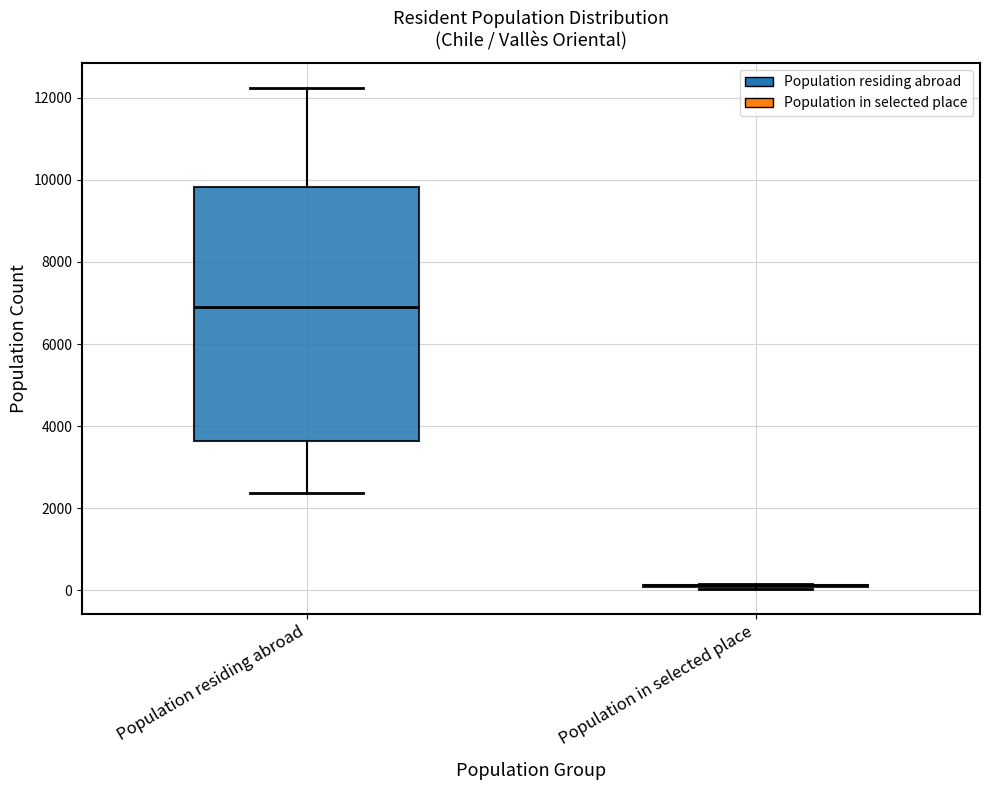

Which box is the tallest, from its lower edge to its upper edge?

Population residing abroad